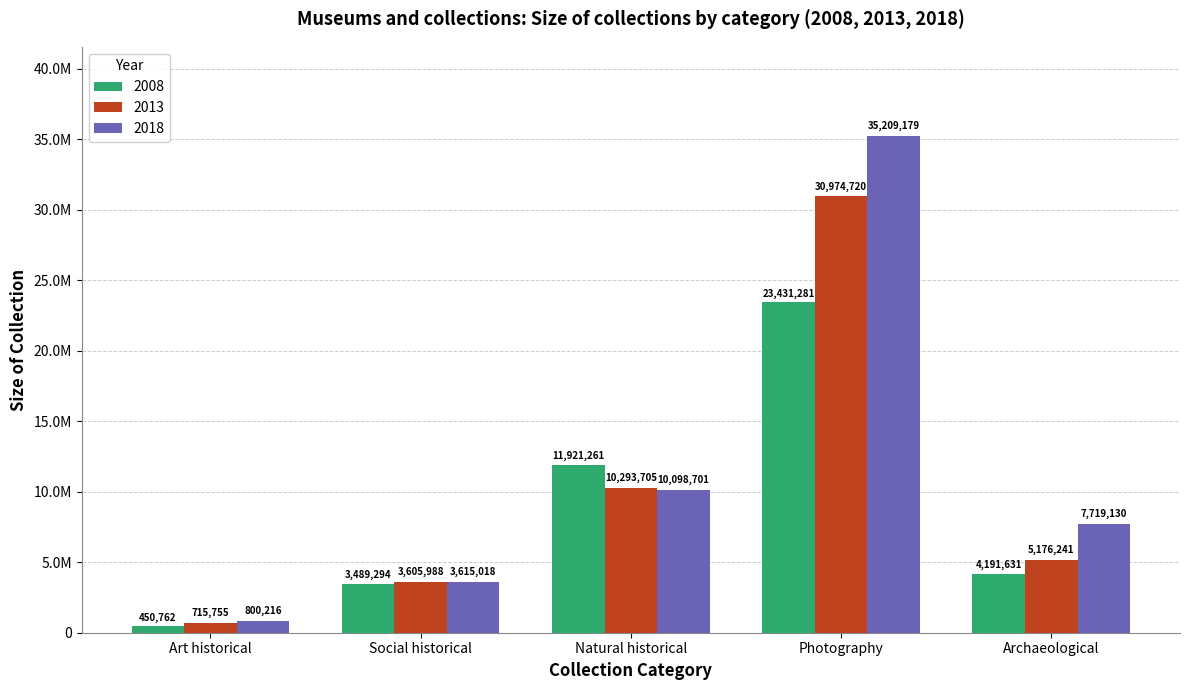

Does the chart contain any negative values?

No